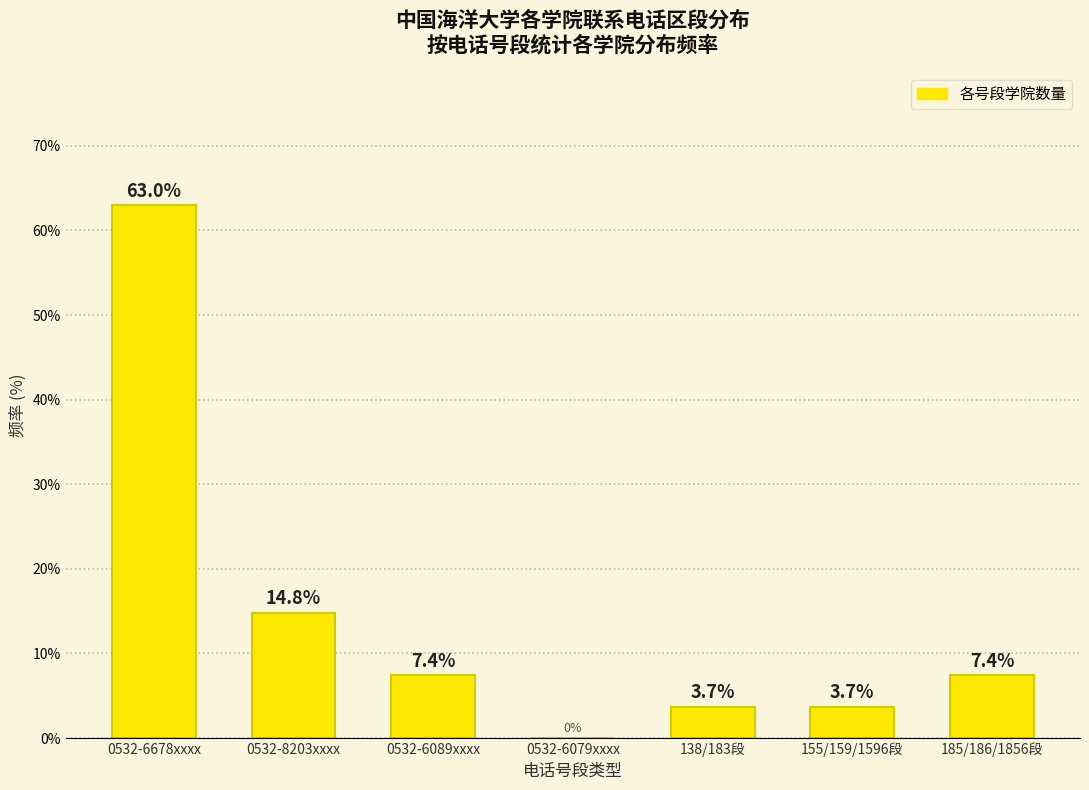

Reading left to right, what are all the values shown in this chart?

0532-6678xxxx=63.0	0532-8203xxxx=14.8	0532-6089xxxx=7.4	0532-6079xxxx=0.0	138/183段=3.7	155/159/1596段=3.7	185/186/1856段=7.4